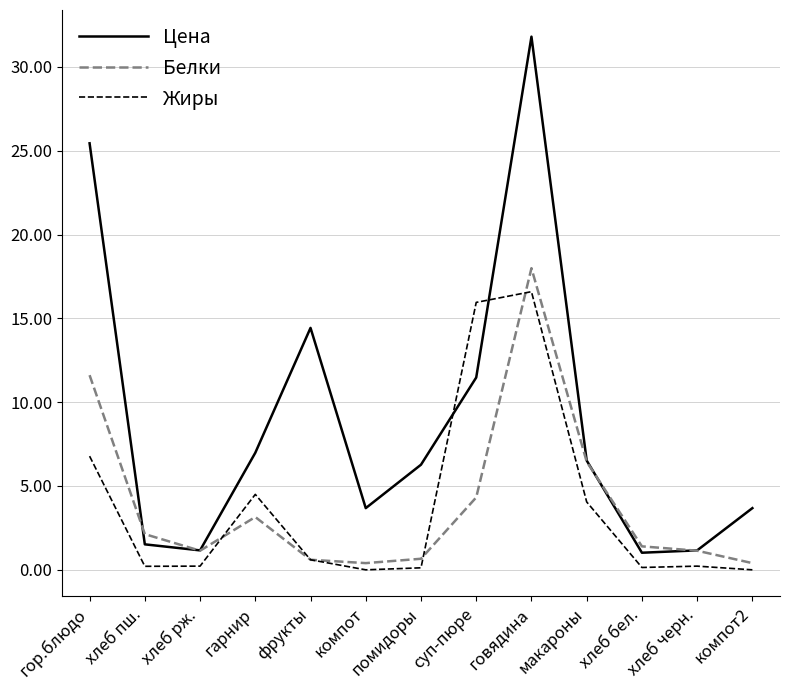

Which series has the largest range (max minus min)?

Цена